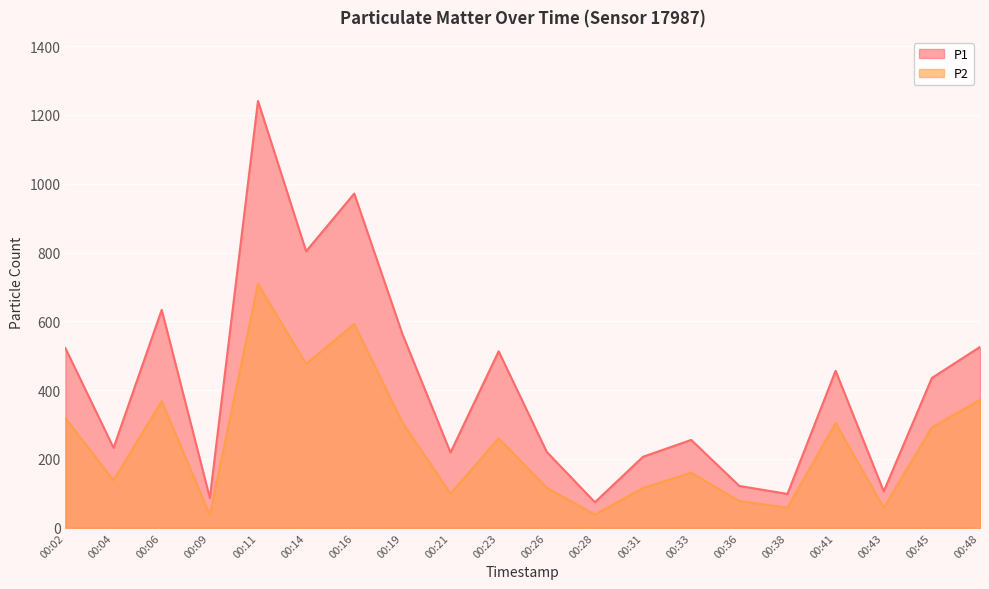

At which category is the sum across all series the highest?

00:11